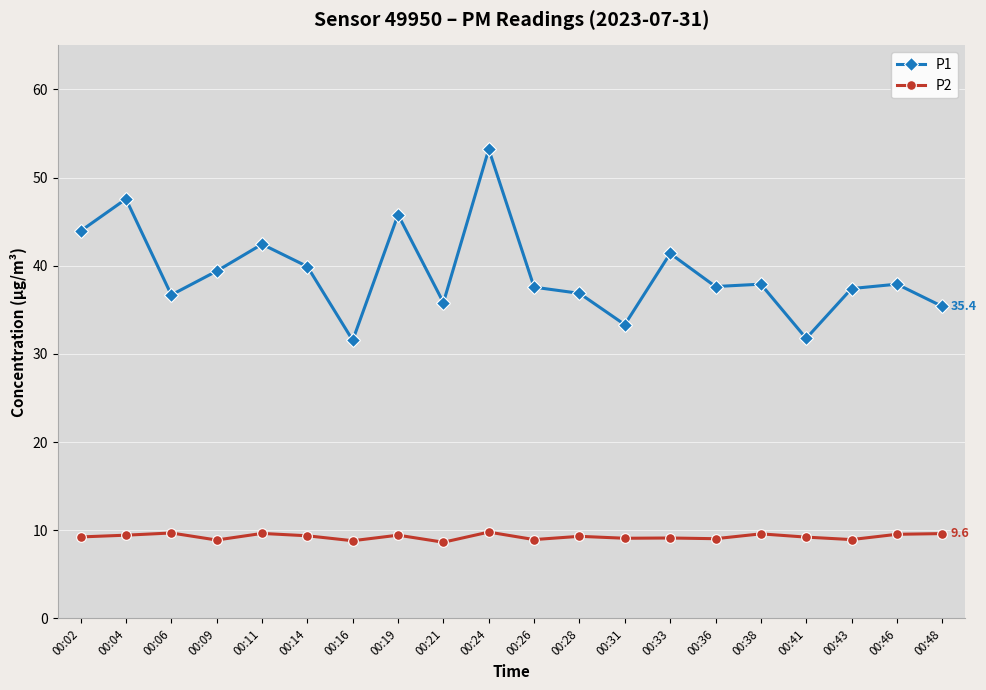

What is the average value of the P2 series?

9.3